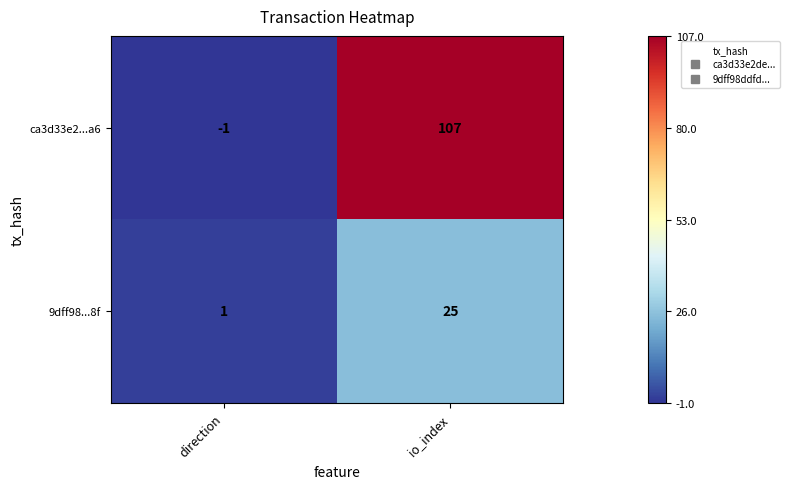

What is the difference between the ca3d33e2...a6 values at io_index and direction?

108